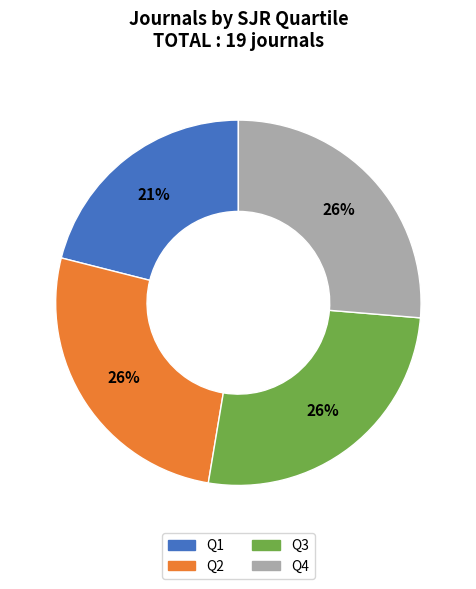

How many segments does this pie chart have?

4